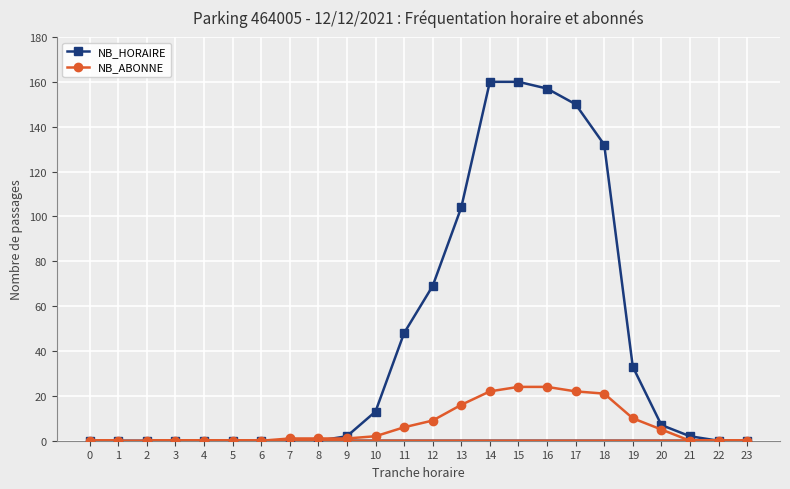

Is it true that NB_HORAIRE equals 0 at 23?

True